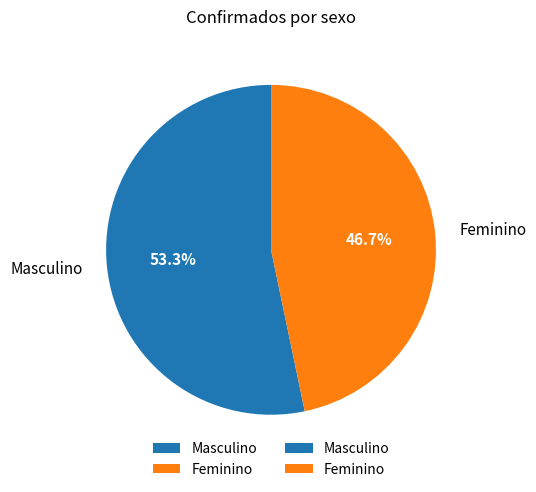

To the nearest percent, what is the average slice percentage?

50%